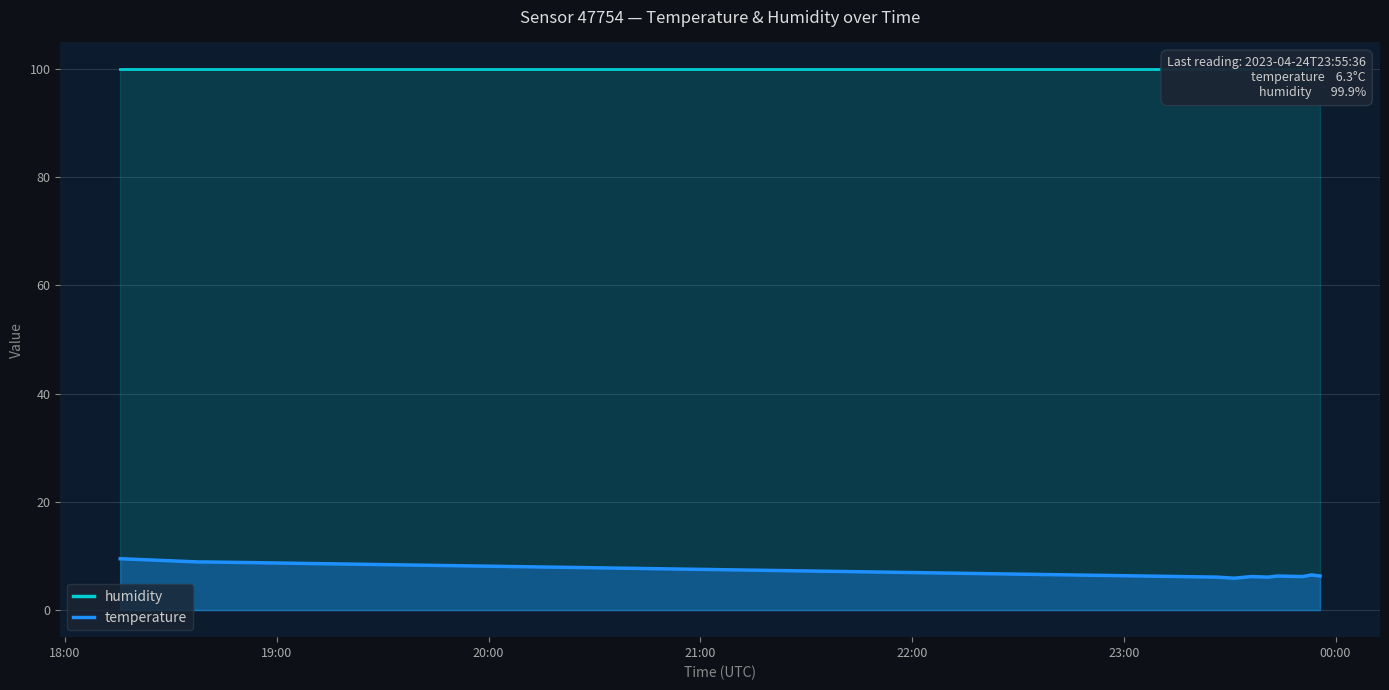

True or false: humidity has more than 1 points higher than both neighbors.

False